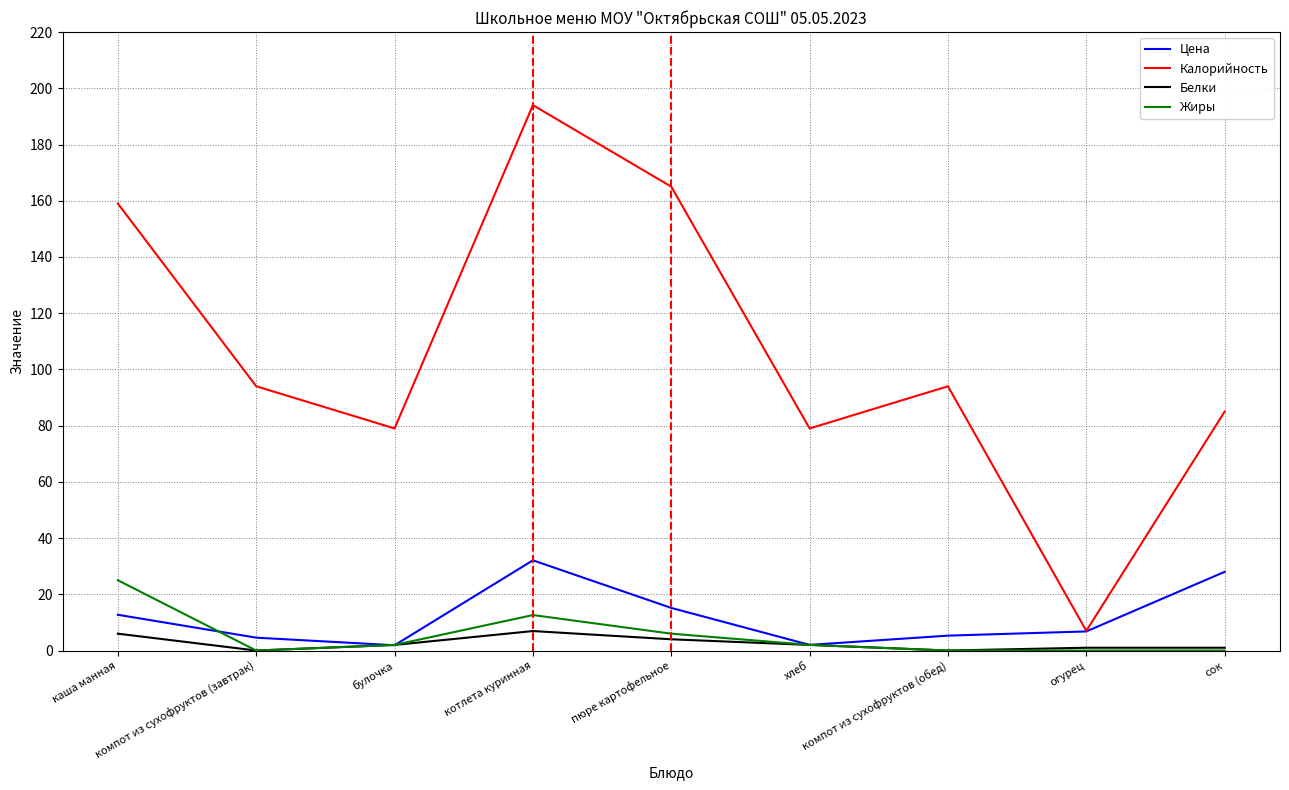

Rank the series by their maximum value, from lowest to highest.

Белки, Жиры, Цена, Калорийность